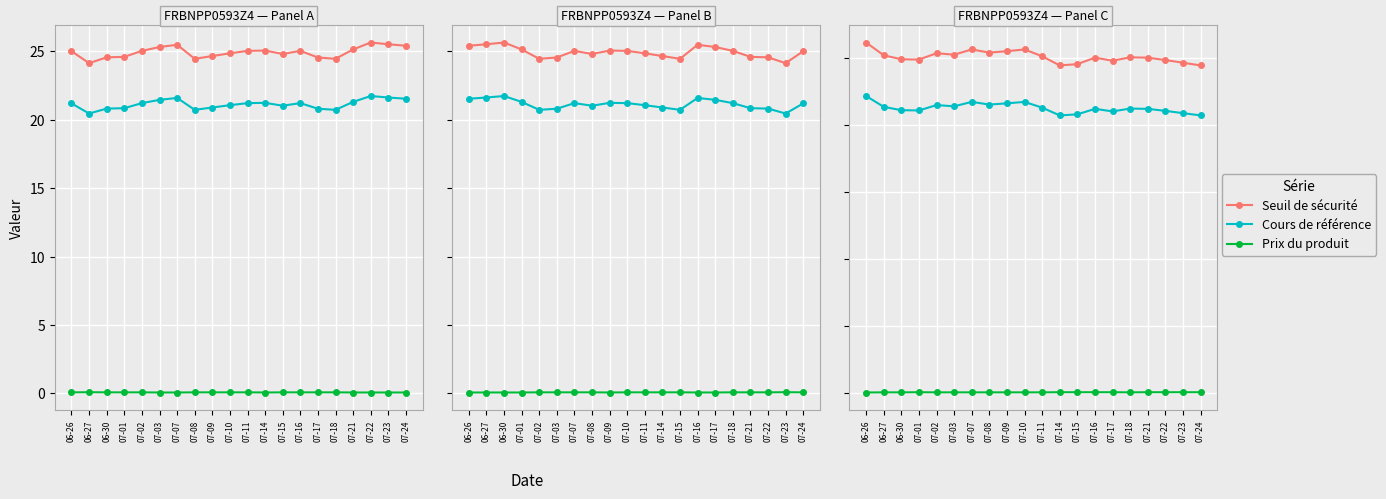

Where is the first local minimum for Seuil de sécurité?

07-01